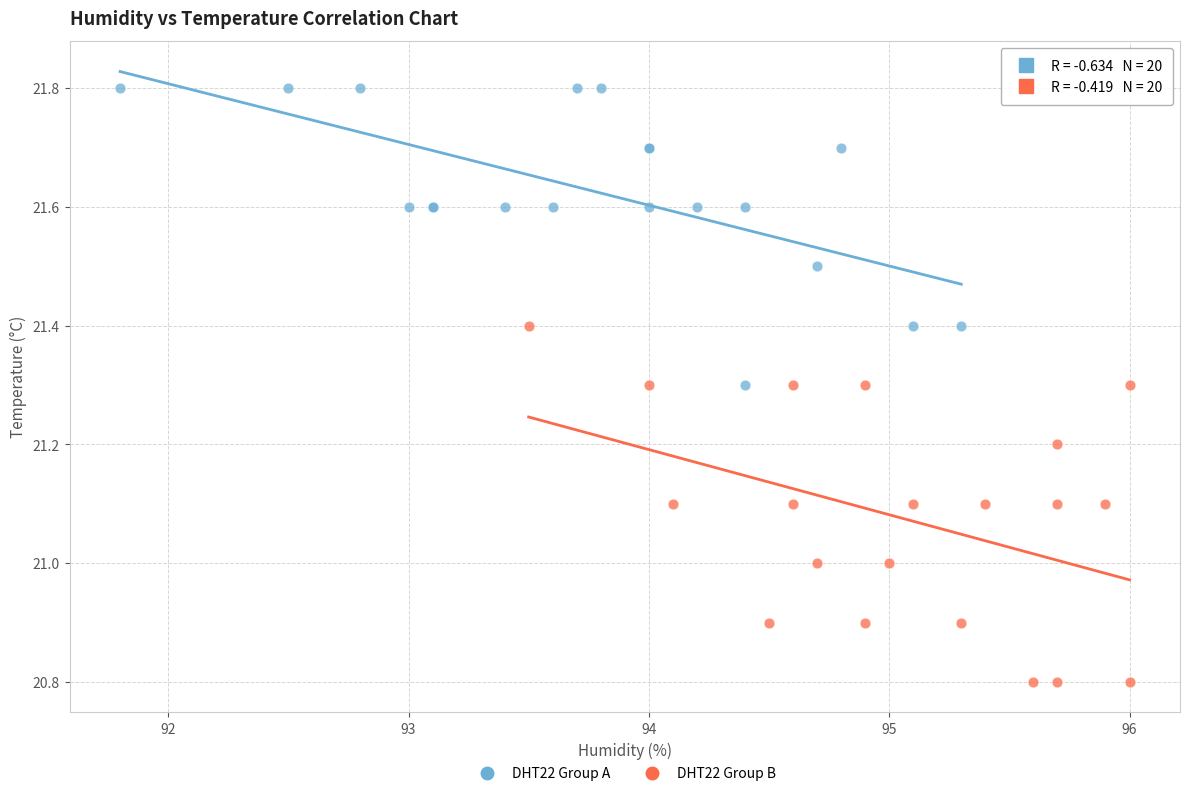

Which series reaches the maximum Y coordinate?

DHT22 Group A